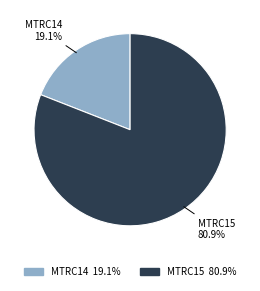

To the nearest percent, what percentage of the pie is MTRC15?

81%